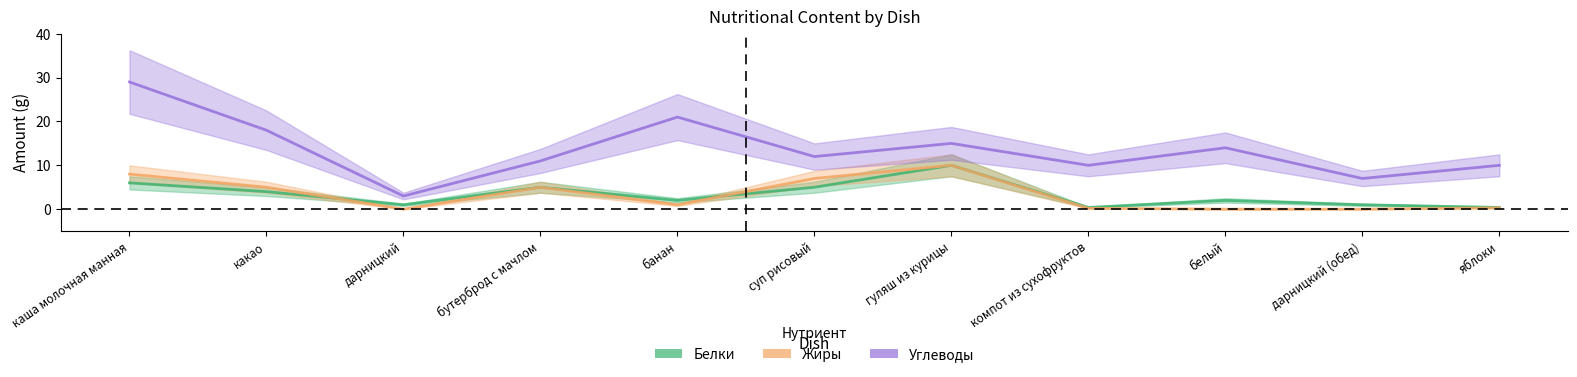

How many interior local peaks does the Углеводы series have?

3